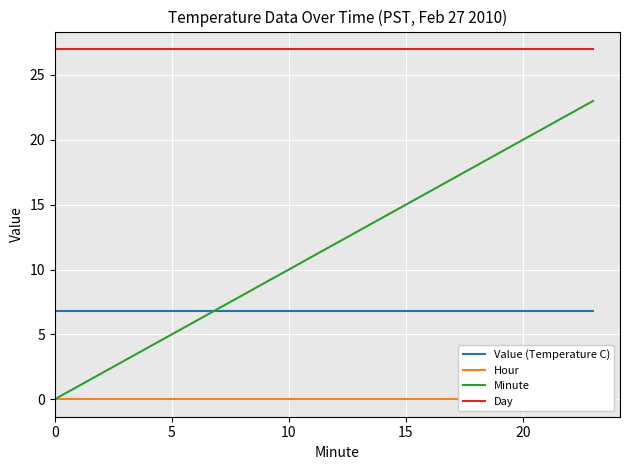

Rank the series at 15 from lowest to highest value.

Hour, Minute, Value (Temperature C), Day